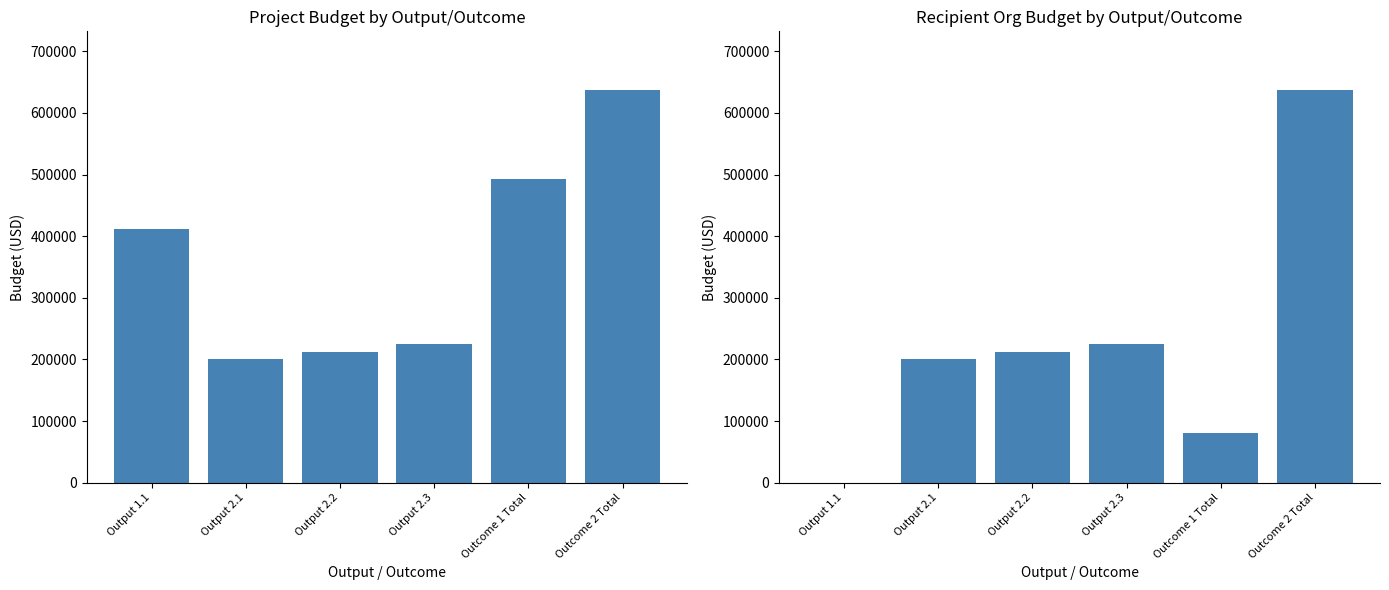

List the series in order of their overall mean, highest first.

Total Budget, Org Budget